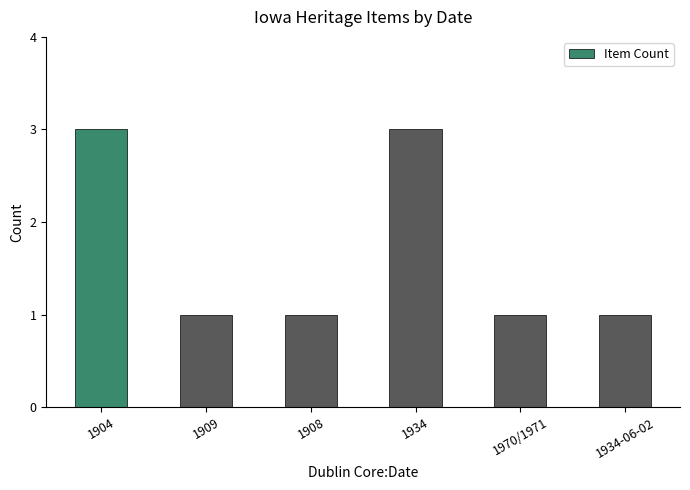

Read the value at 1908.

1